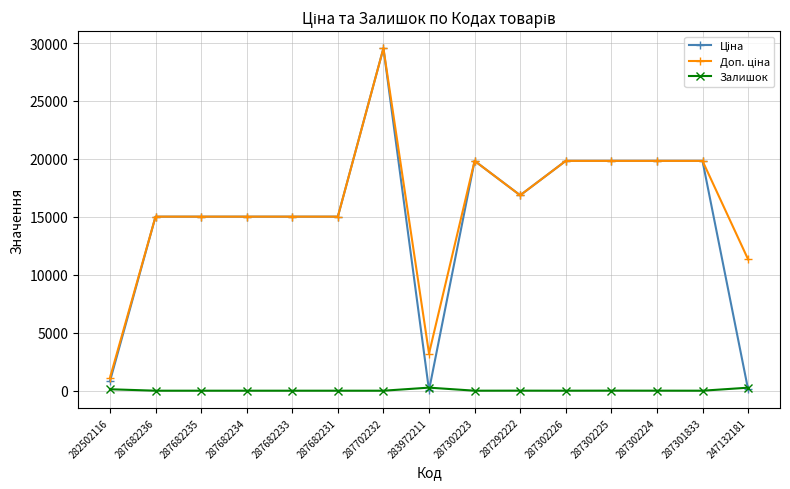

At how many categories does at least one series exceed 15873?

7